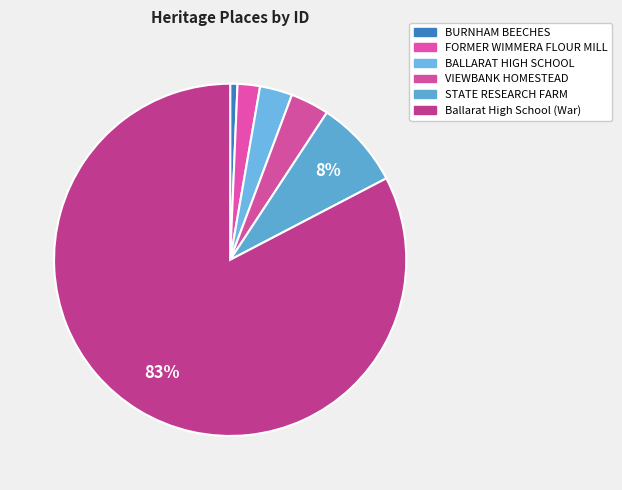

Count the number of slices in the pie.

6